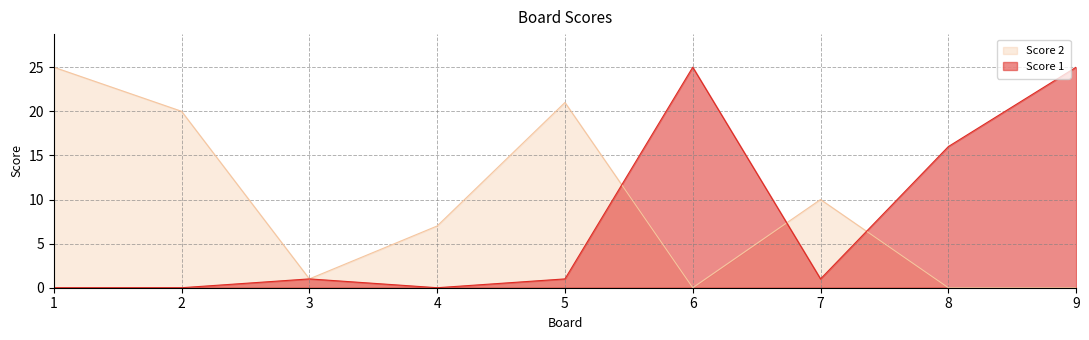

Reading left to right, list all the values displayed in this chart.

Score 1: 0	0	1	0	1	25	1	16	25
Score 2: 25	20	1	7	21	0	10	0	0